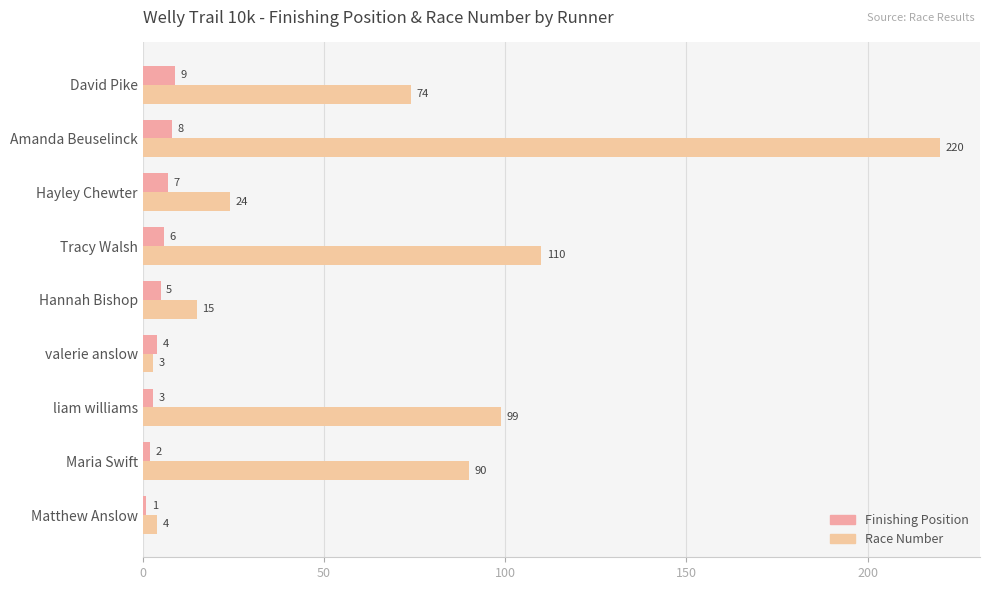

How many data points in Finishing Position are less than 5?

4